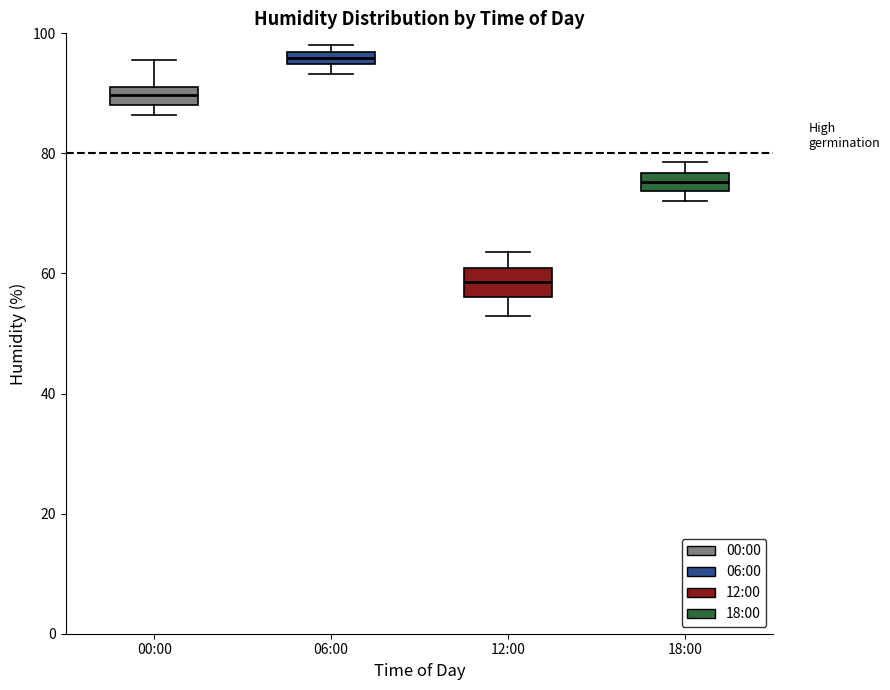

Where is the lower edge of the box for 06:00 on the y-axis? The values are not printed on the chart, so give them approximately, as read against the axis.

94